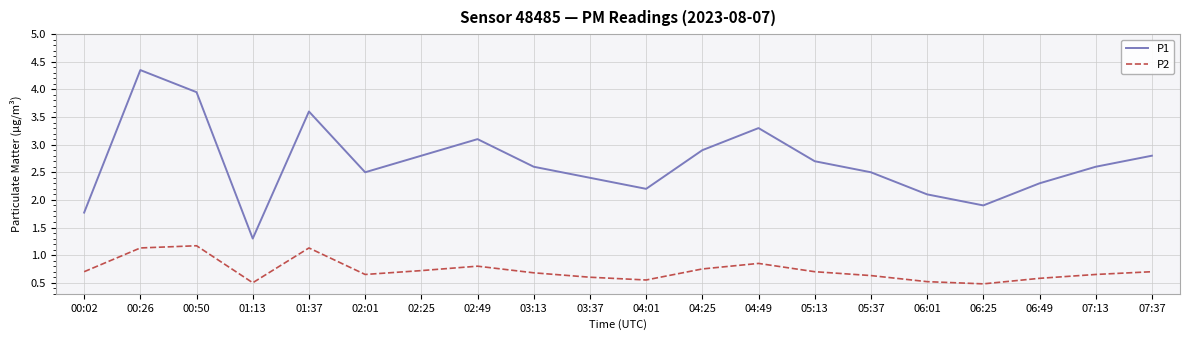

At how many categories does at least one series exceed 4?

1